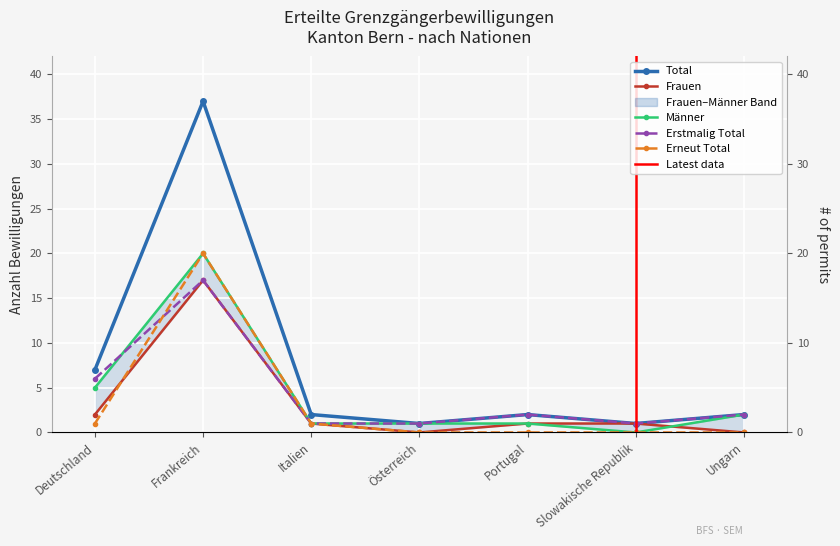

At which category does the chart reach its peak across all series?

Frankreich